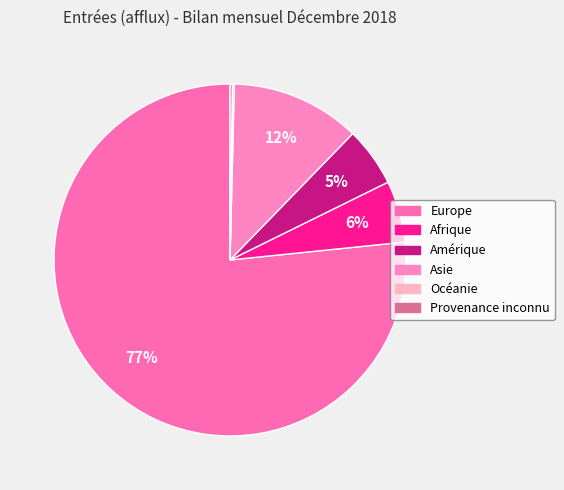

Combined, what portion of the pie is Afrique and Asie?

17.5%